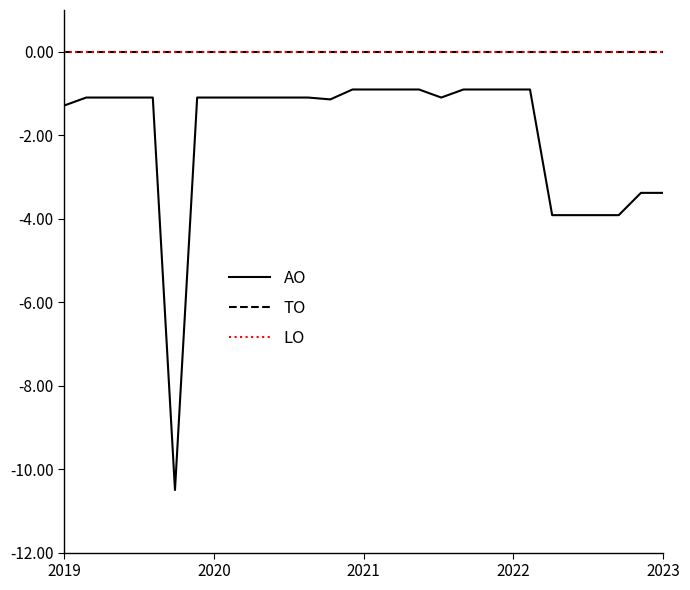

Does the chart have visible grid lines?

No